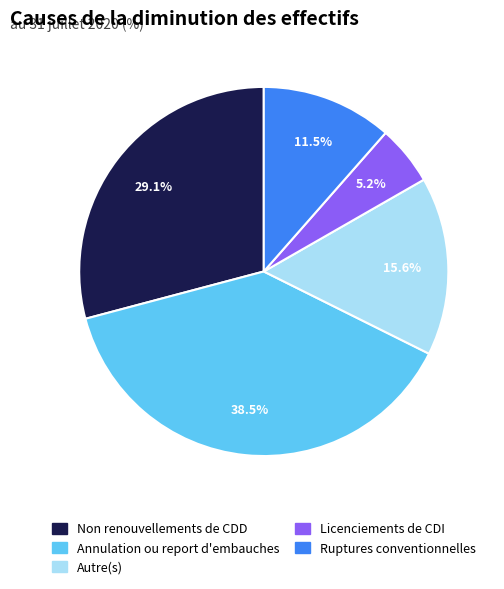

Approximately how many times larger is the value at Autre(s) compared to Ruptures conventionnelles?

1.4